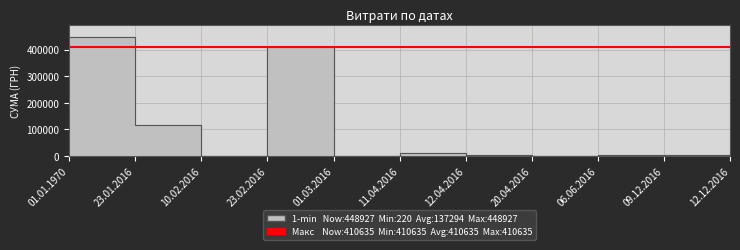

How many data points are above 5050?

5